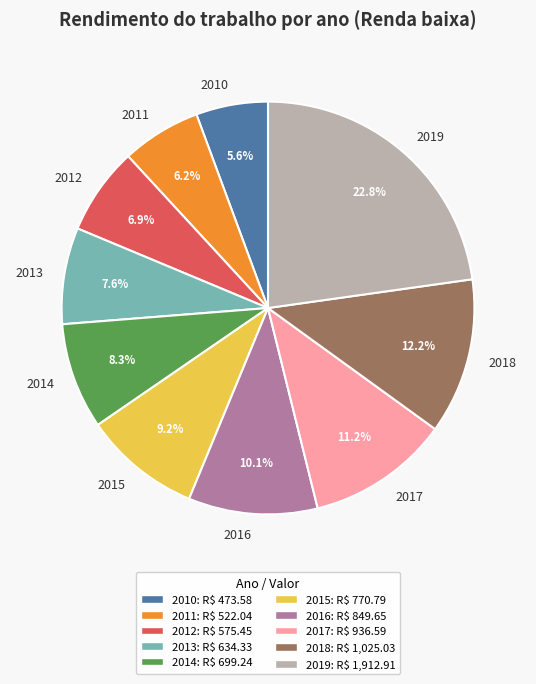

Does 2013 account for over 50% of the chart?

No